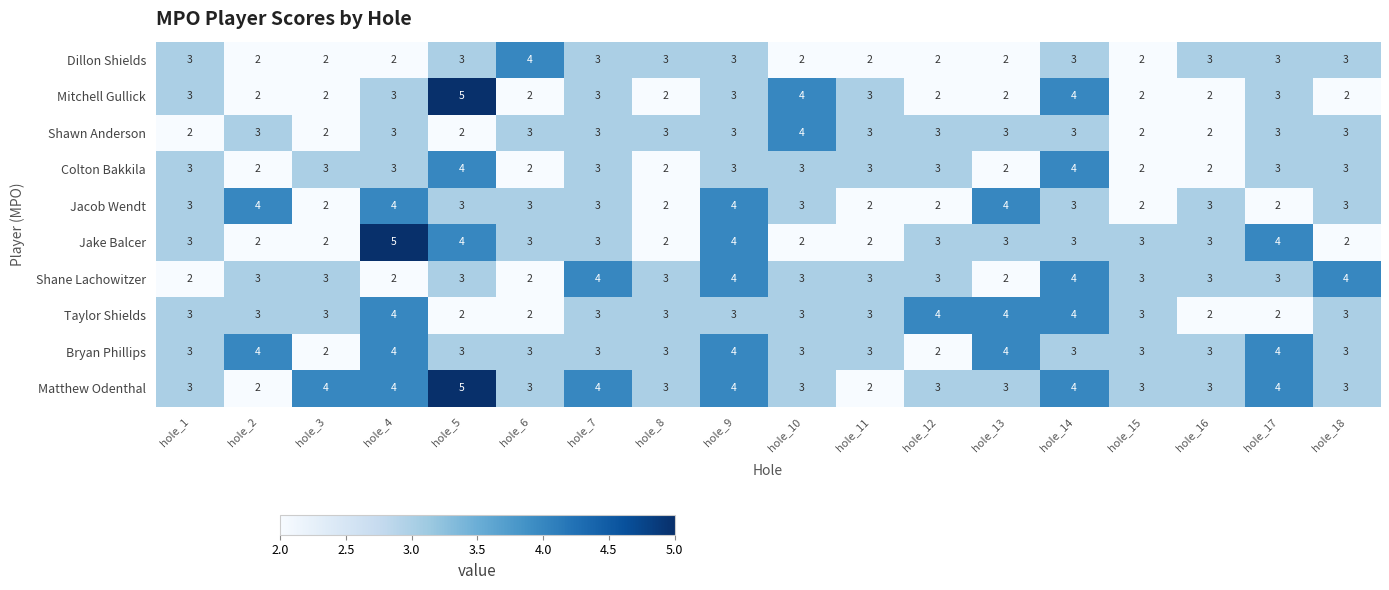

Count the number of categories in the chart.

18